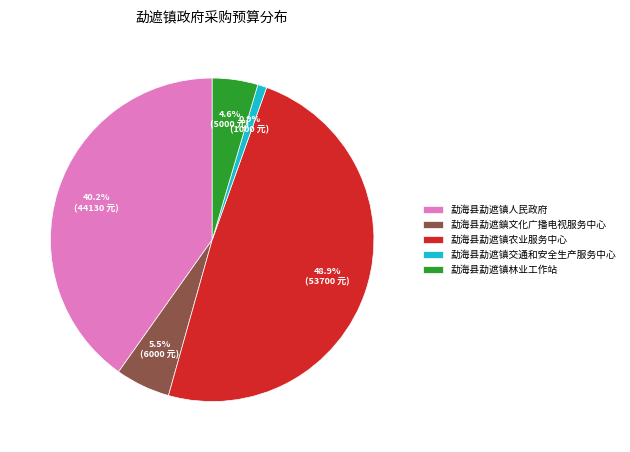

What percentage is the 勐海县勐遮镇林业工作站 slice, to the nearest percent?

5%